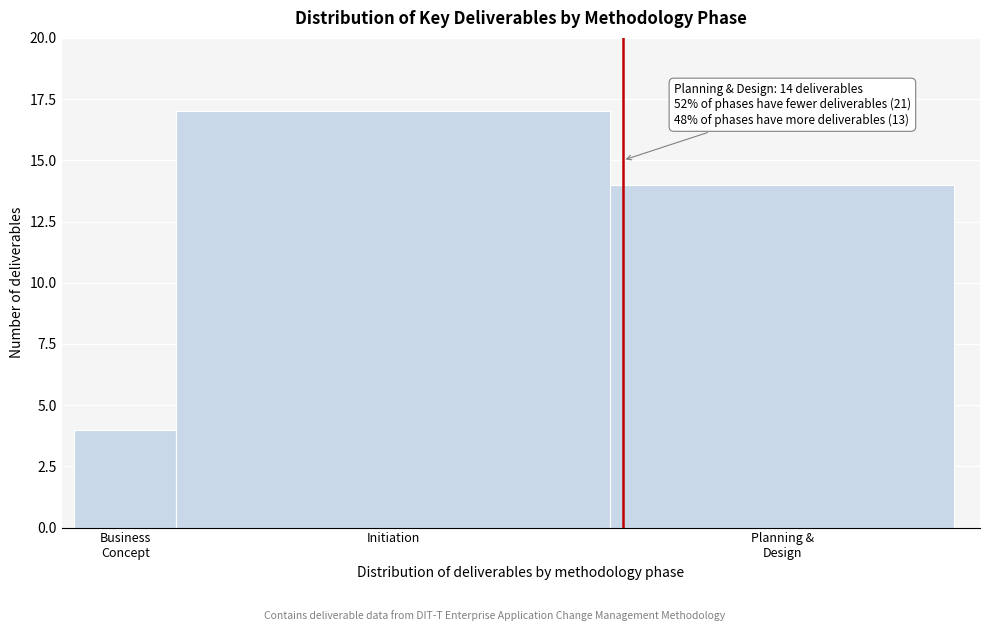

Reading left to right, transcribe all the data shown in this chart.

4	17	14